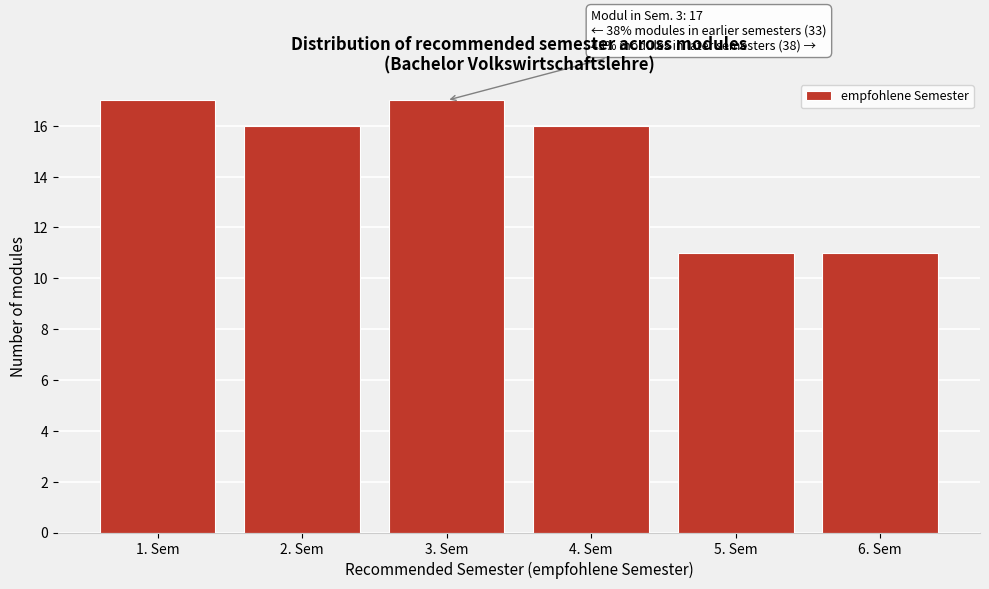

Reading left to right, list all the values displayed in this chart.

17	16	17	16	11	11